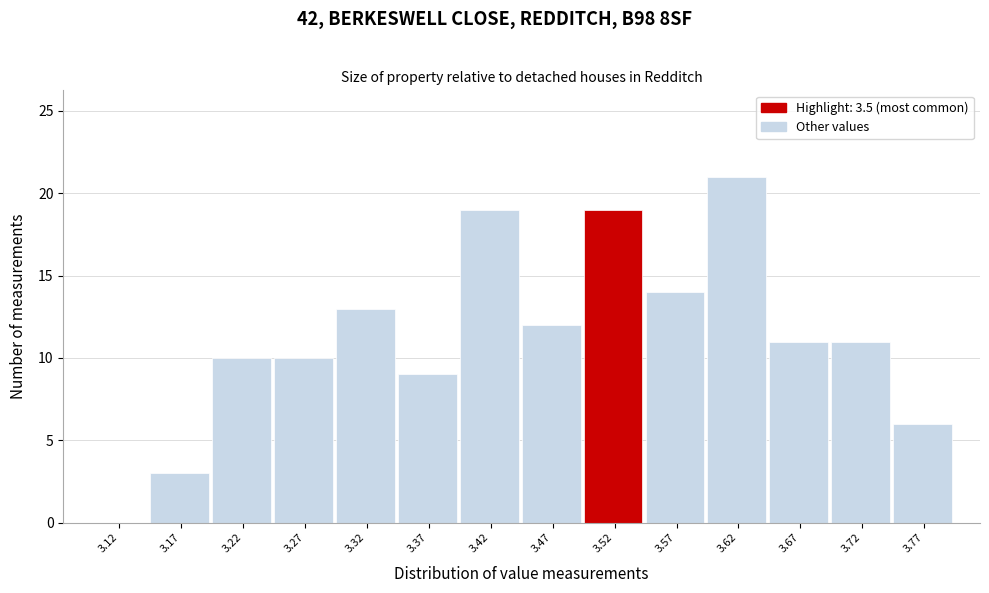

Reading left to right, transcribe this chart: for each bar, give the range it covers on the x-axis and its height. The values are not printed on the chart, so give them approximately, as read against the axis.

3.10 to 3.15: 0
3.15 to 3.20: 3
3.20 to 3.25: 10
3.25 to 3.30: 10
3.30 to 3.35: 13
3.35 to 3.40: 9
3.40 to 3.45: 19
3.45 to 3.50: 12
3.50 to 3.55: 19
3.55 to 3.60: 14
3.60 to 3.65: 21
3.65 to 3.70: 11
3.70 to 3.75: 11
3.75 to 3.80: 6